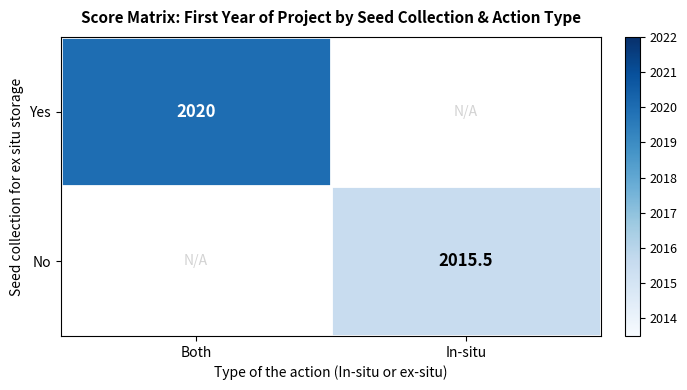

Which label corresponds to the smallest value in the chart?

In-situ